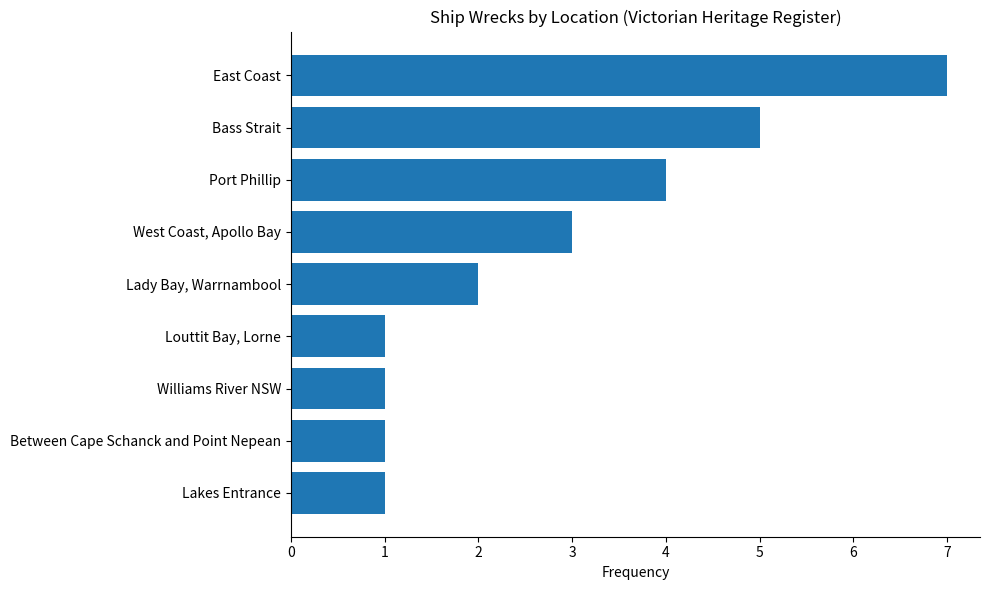

What is the change in value from Between Cape Schanck and Point Nepean to Lady Bay, Warrnambool?

+1